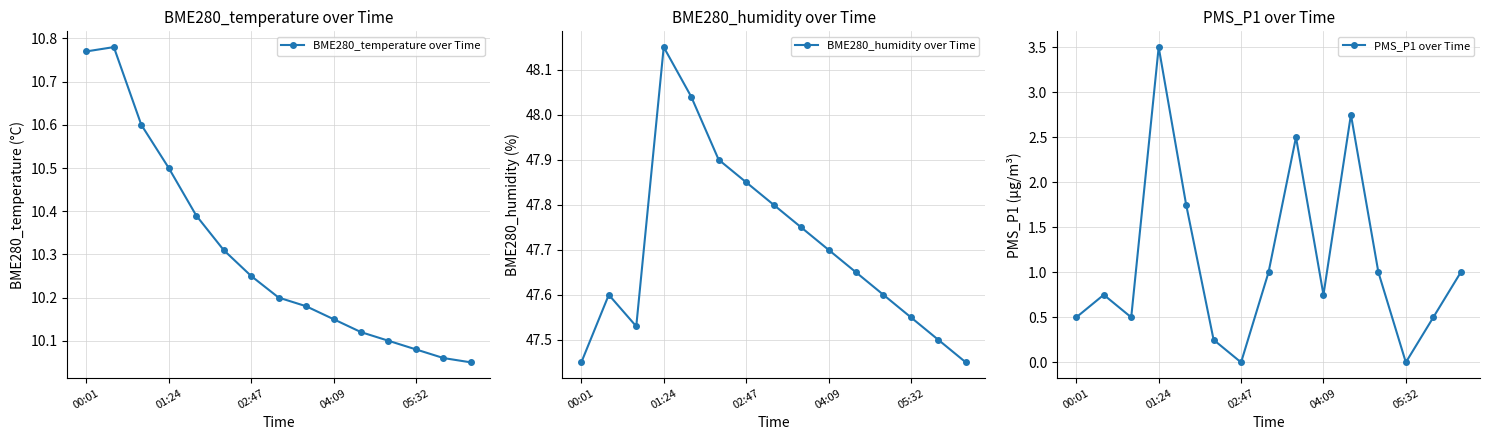

True or false: BME280_humidity over Time and BME280_temperature over Time intersect in this chart.

False